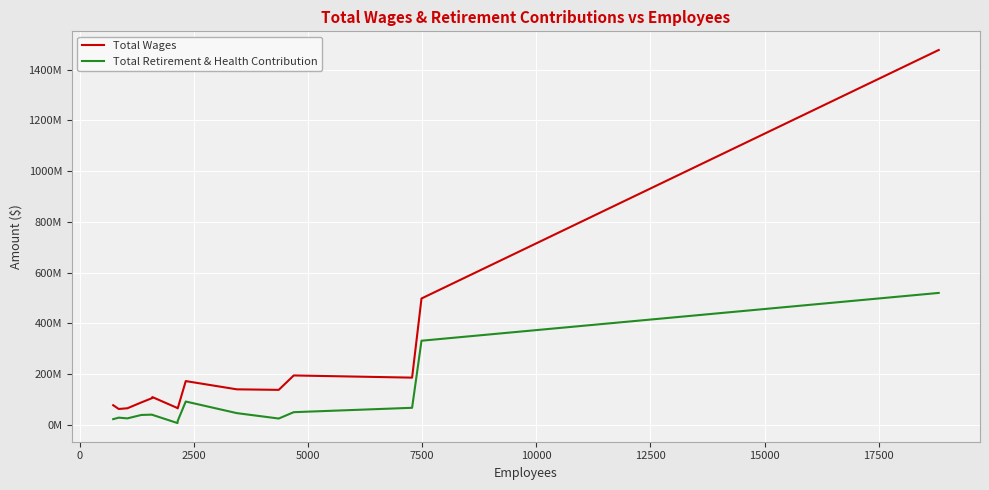

True or false: Total Retirement & Health Contribution has more than 0 points higher than both neighbors.

True